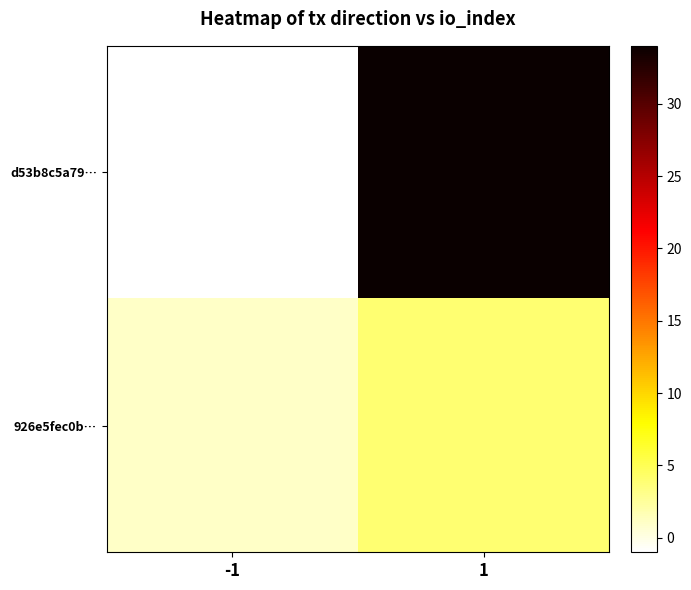

What is the minimum value shown in the chart?

-1